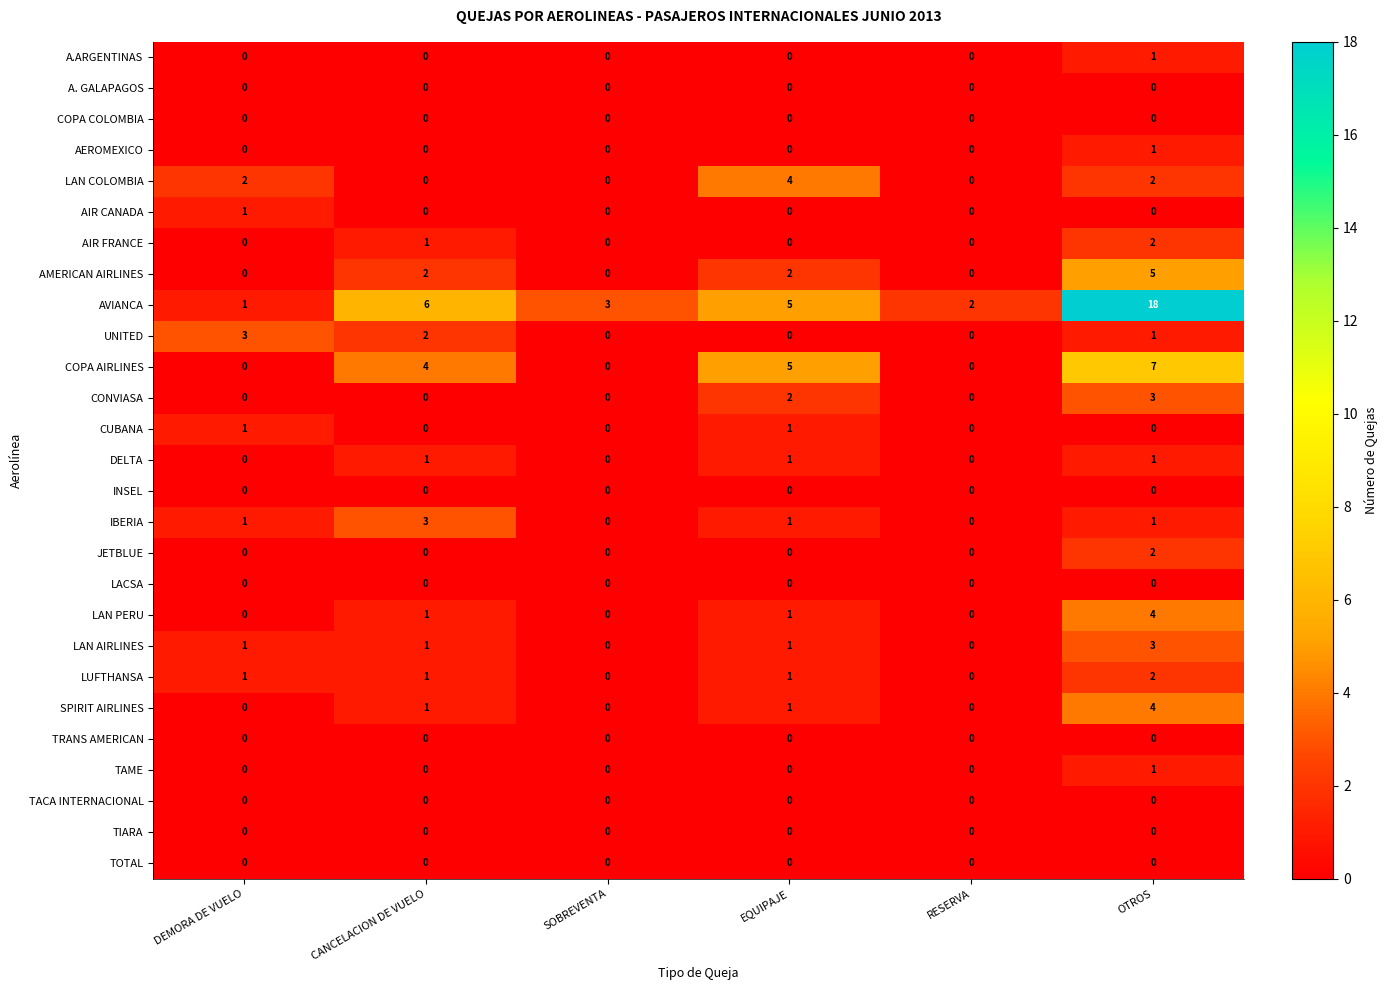

Which series has the widest spread of values?

AVIANCA